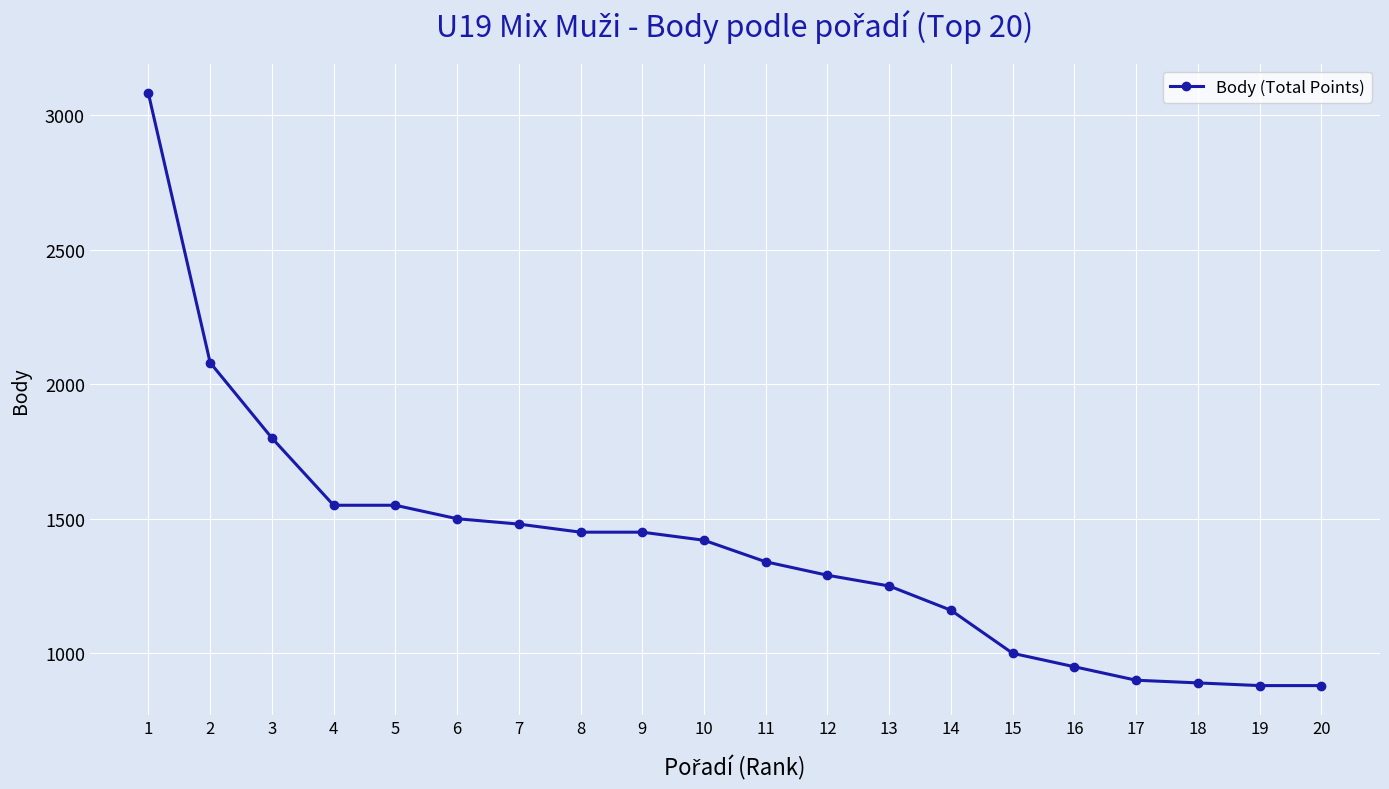

What is the difference between the second highest and minimum values?

1200